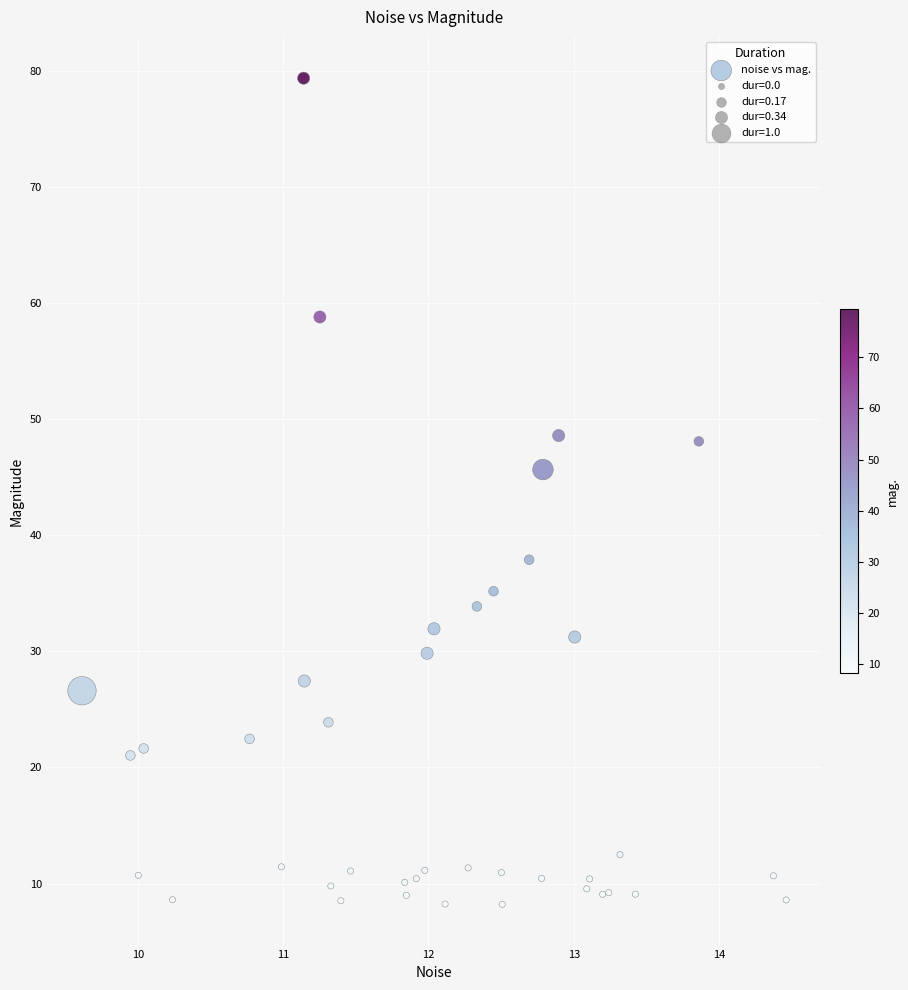

What Y value in the scatter plot is closest to 43?

45.7